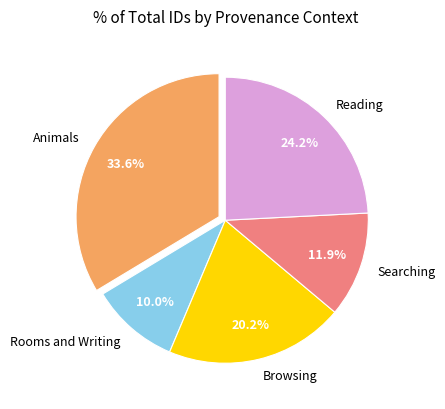

Is there any slice that represents more than half of the pie?

No